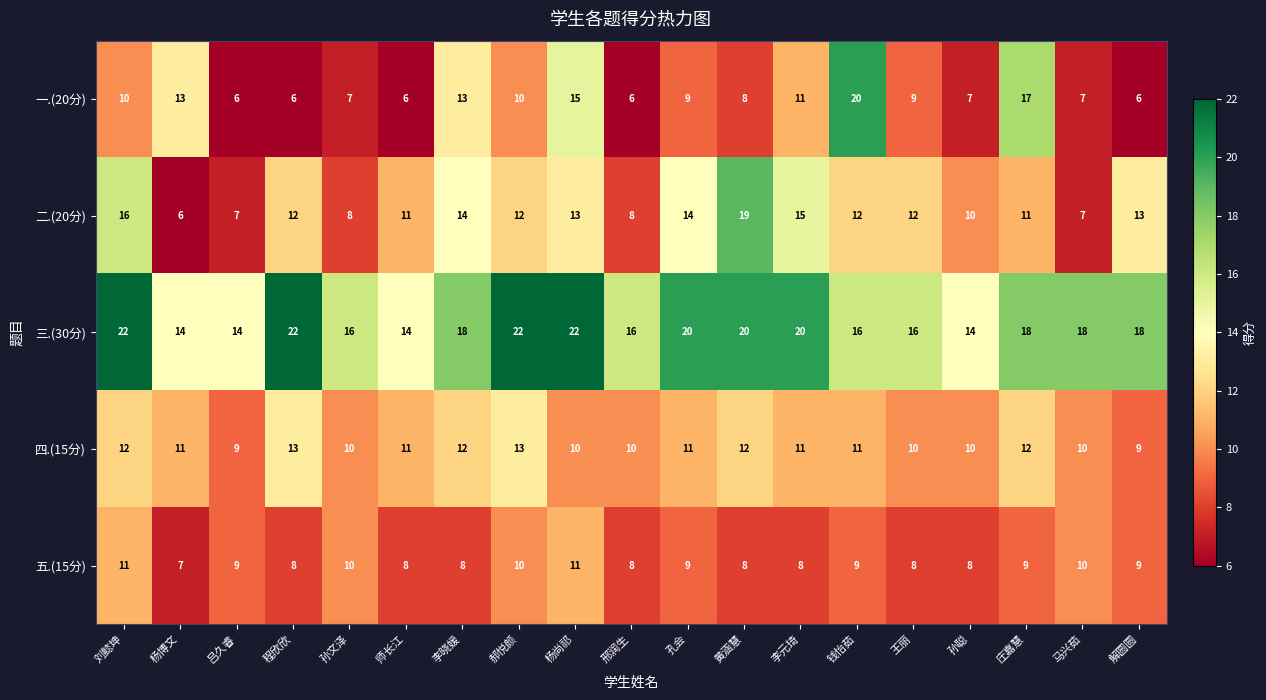

What is the approximate value of 三.(30分) at 郝悦颜?

22